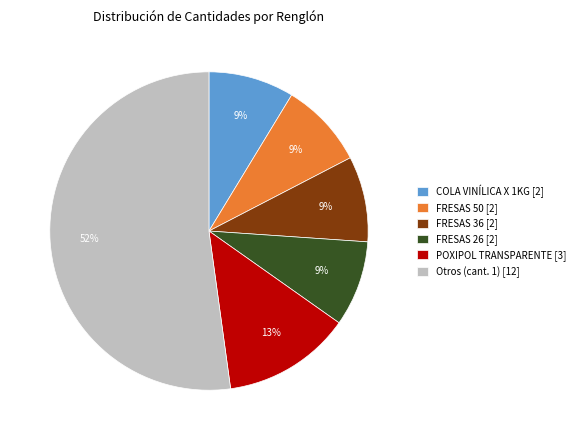

Approximately how many times larger is the value at COLA VINÍLICA X 1KG [2] compared to FRESAS 26 [2]?

1.0